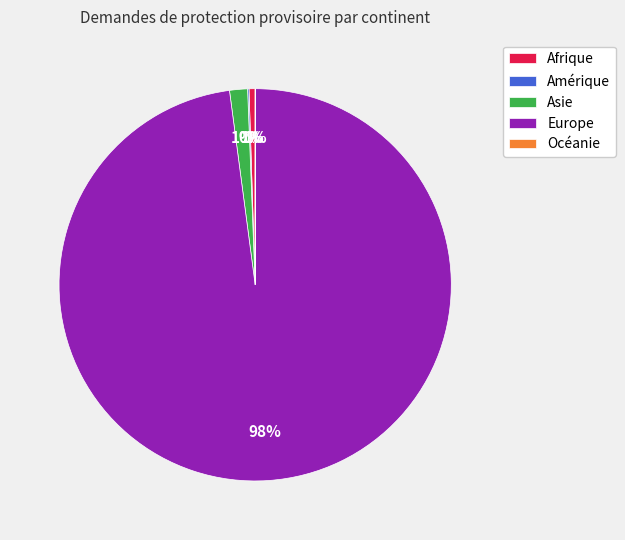

Is there a majority slice in this chart?

Yes